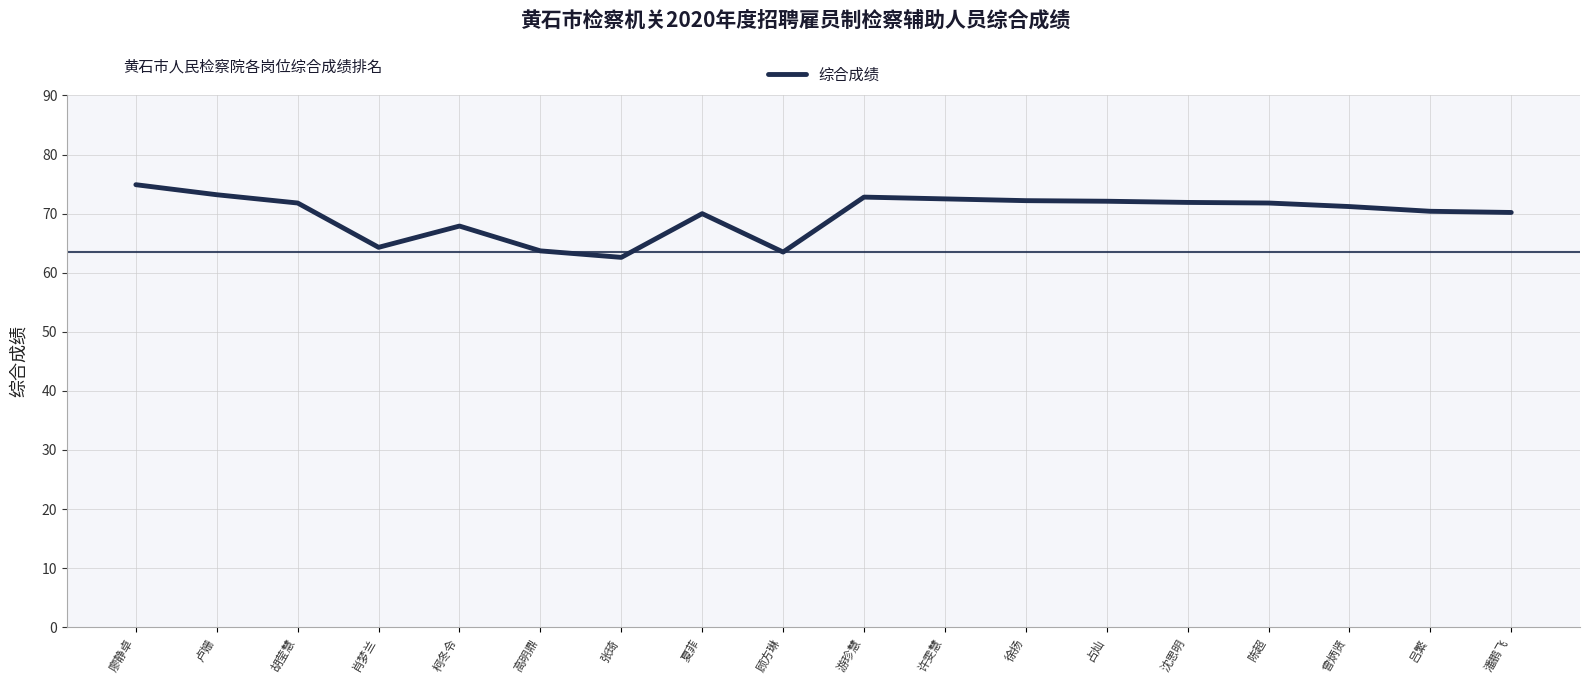

Does the chart display data point markers on the line(s)?

No